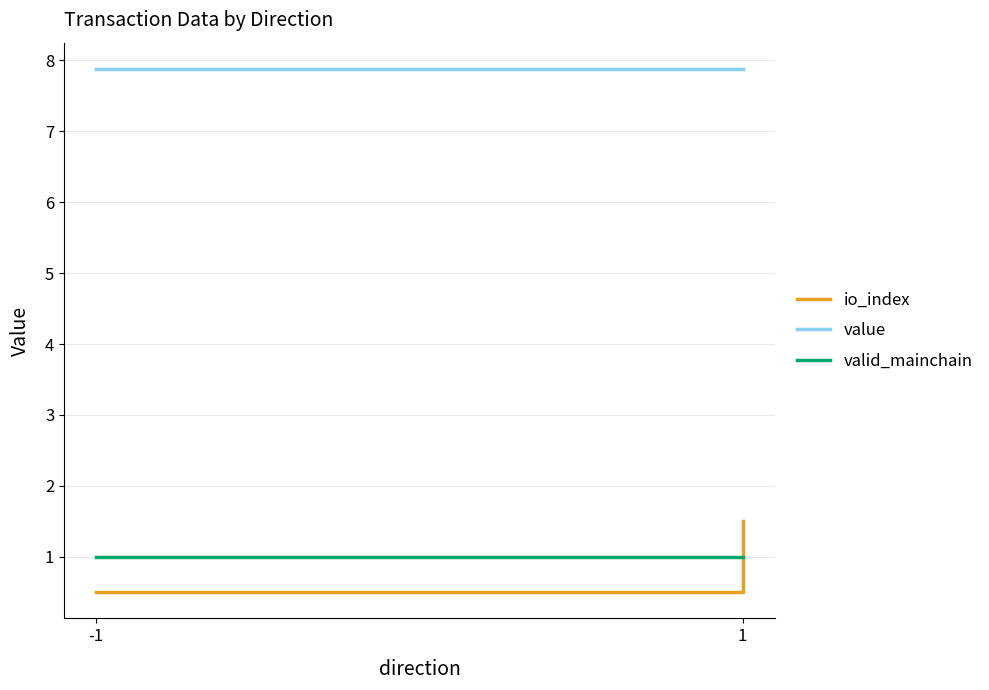

What is the minimum value shown in the chart?

0.5